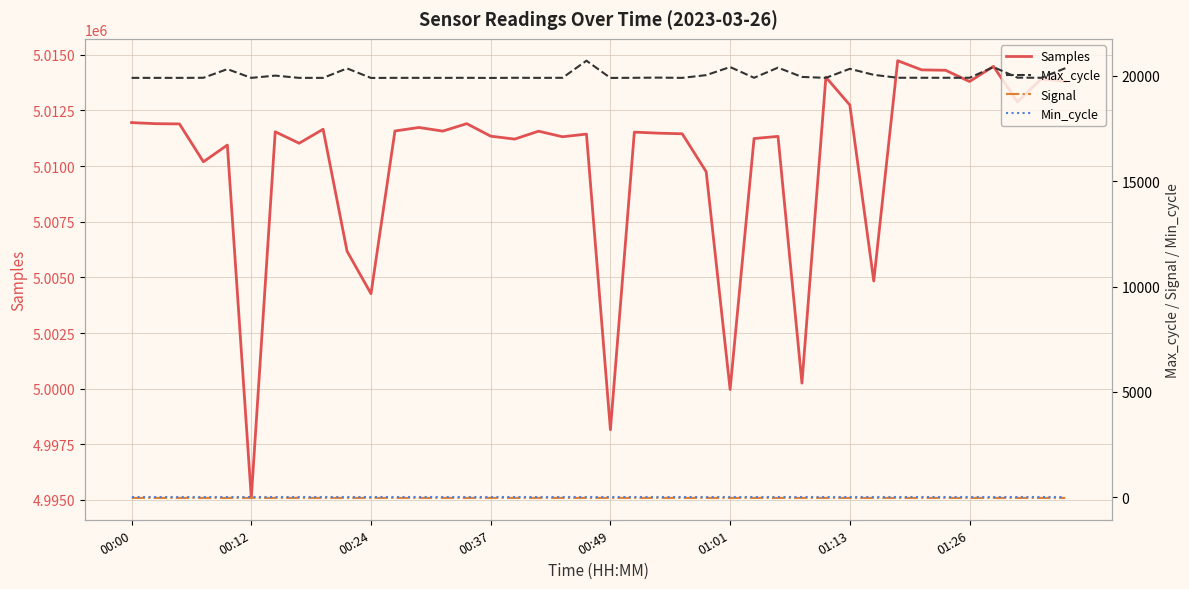

At how many categories does at least one series exceed 4900849?

40